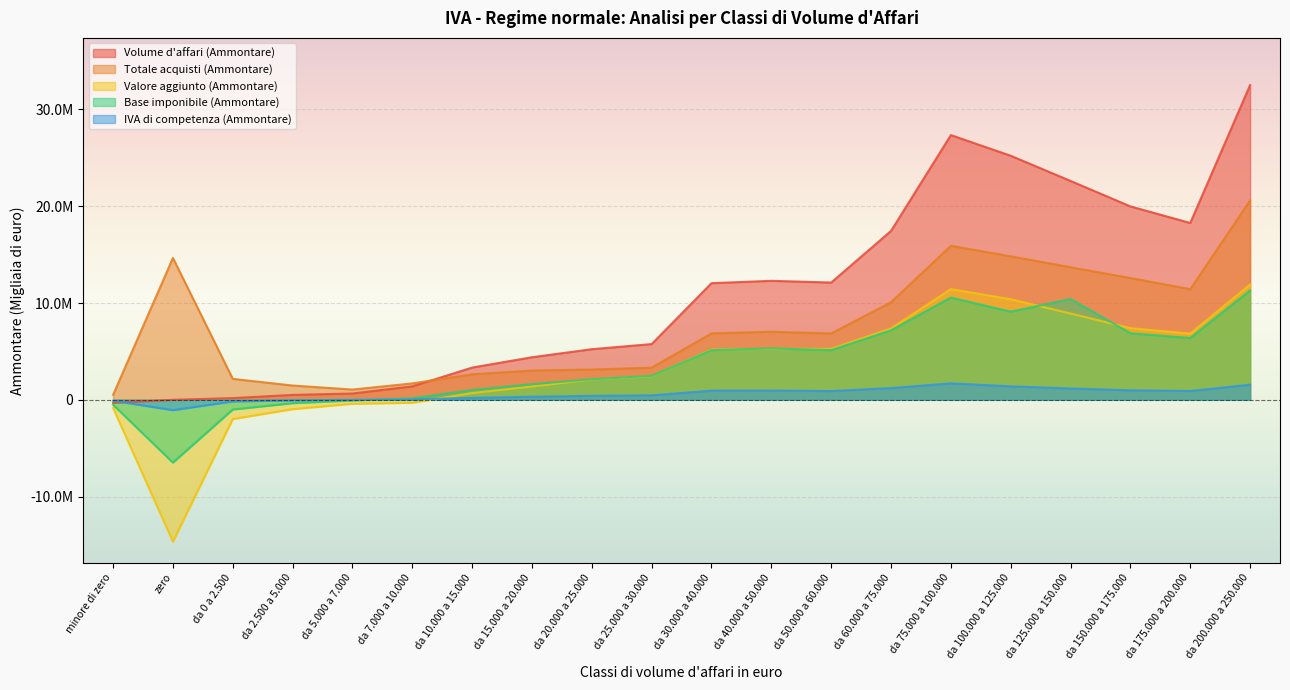

At which category is the sum across all series the highest?

da 200.000 a 250.000